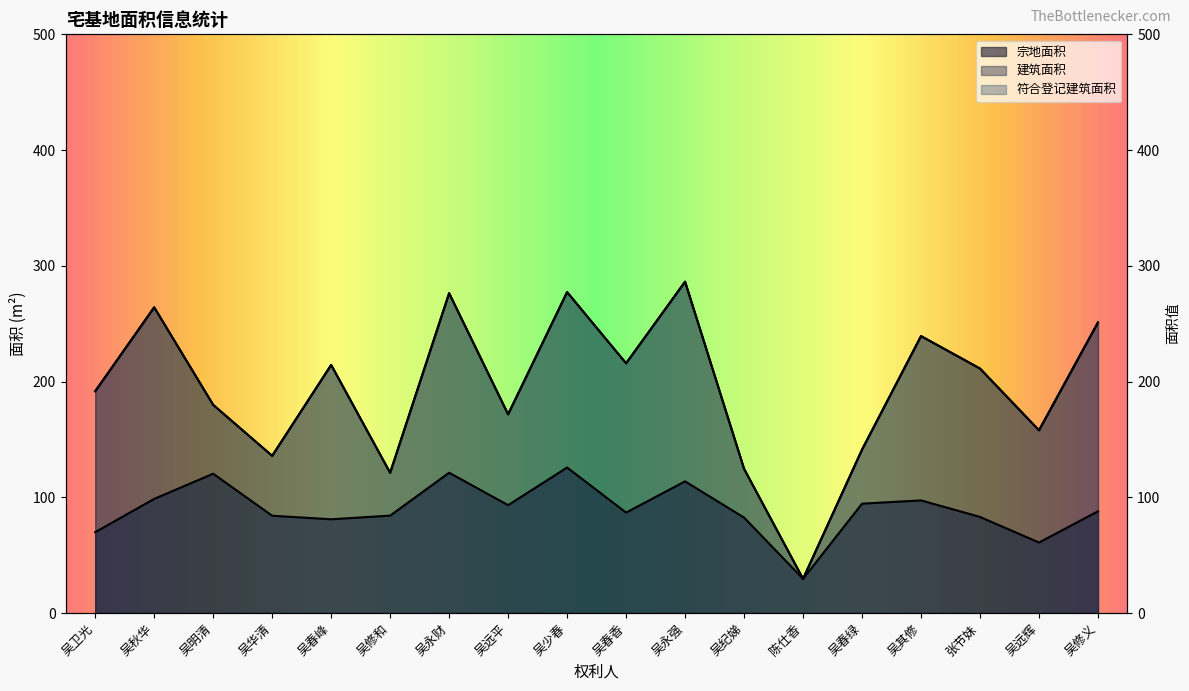

Does the chart have visible grid lines?

No